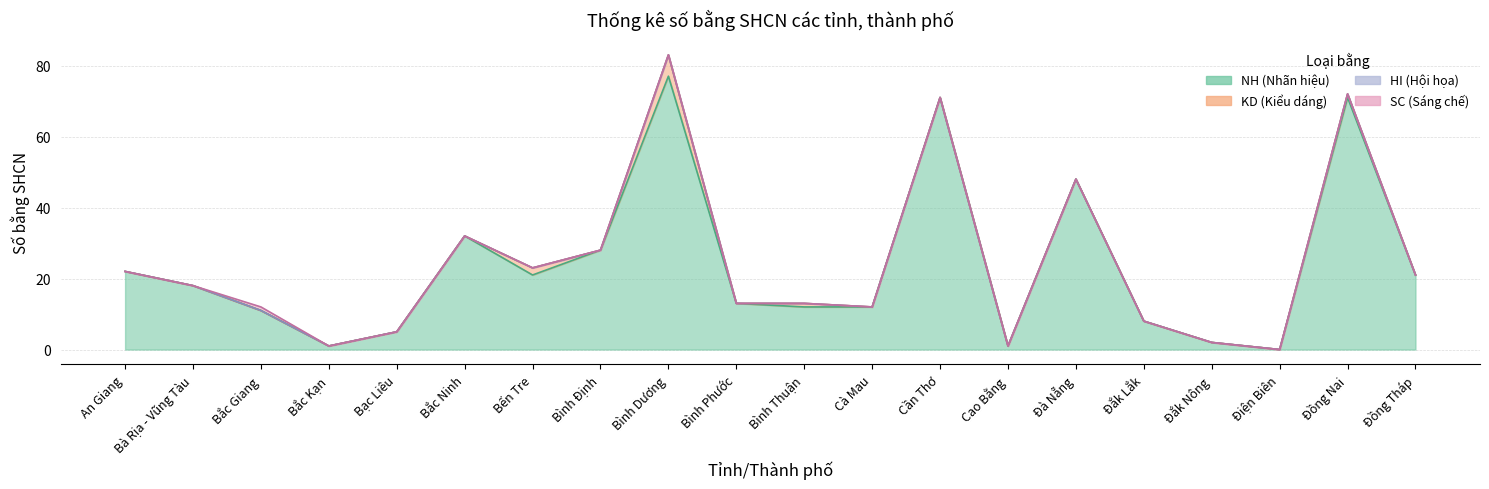

What is the greatest value displayed?

77